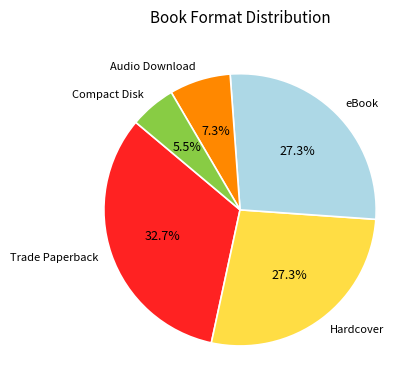

Which slice is the smallest?

Compact Disk